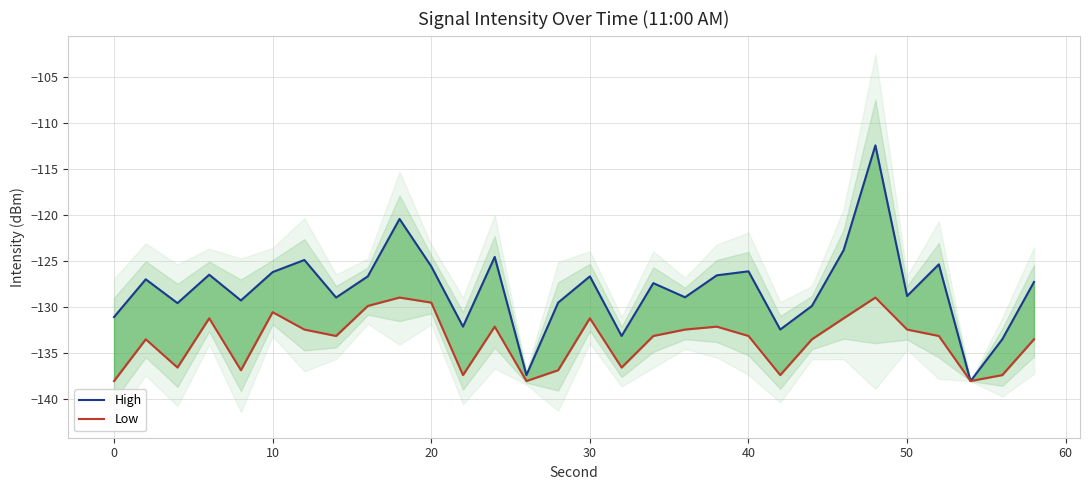

True or false: Low has more than 2 points higher than both neighbors.

True